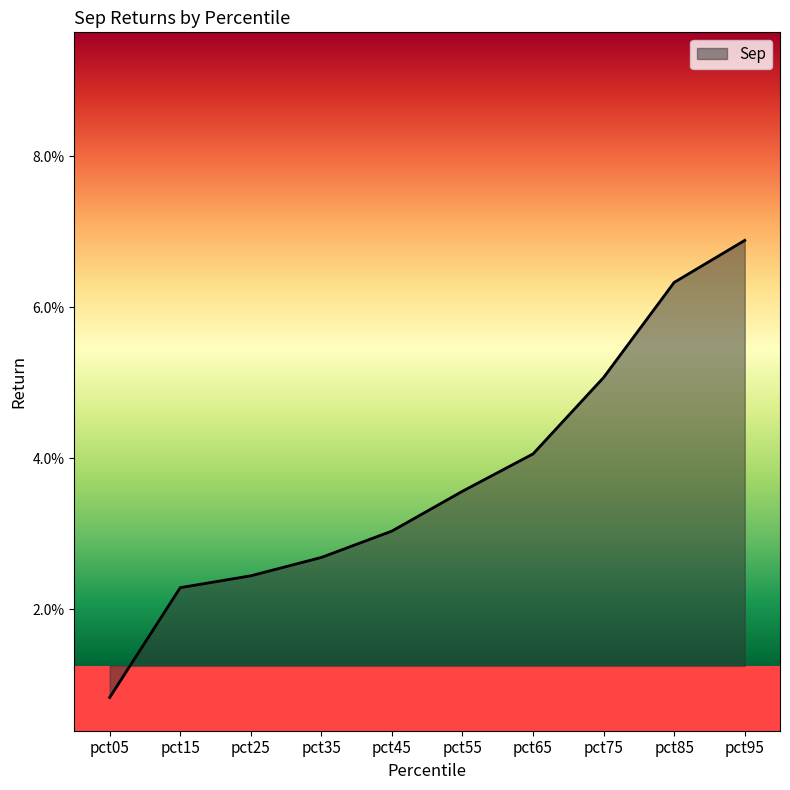

The chart shows a value of 0.0 at pct65. True or false?

False